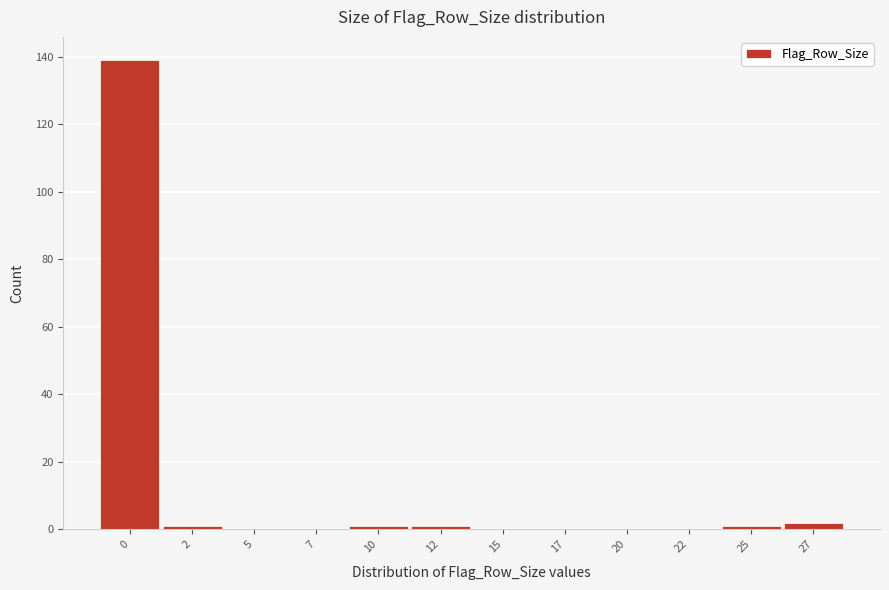

Reading left to right, what are all the values shown in this chart?

0=139	2=1	5=0	7=0	10=1	12=1	15=0	17=0	20=0	22=0	25=1	27=2